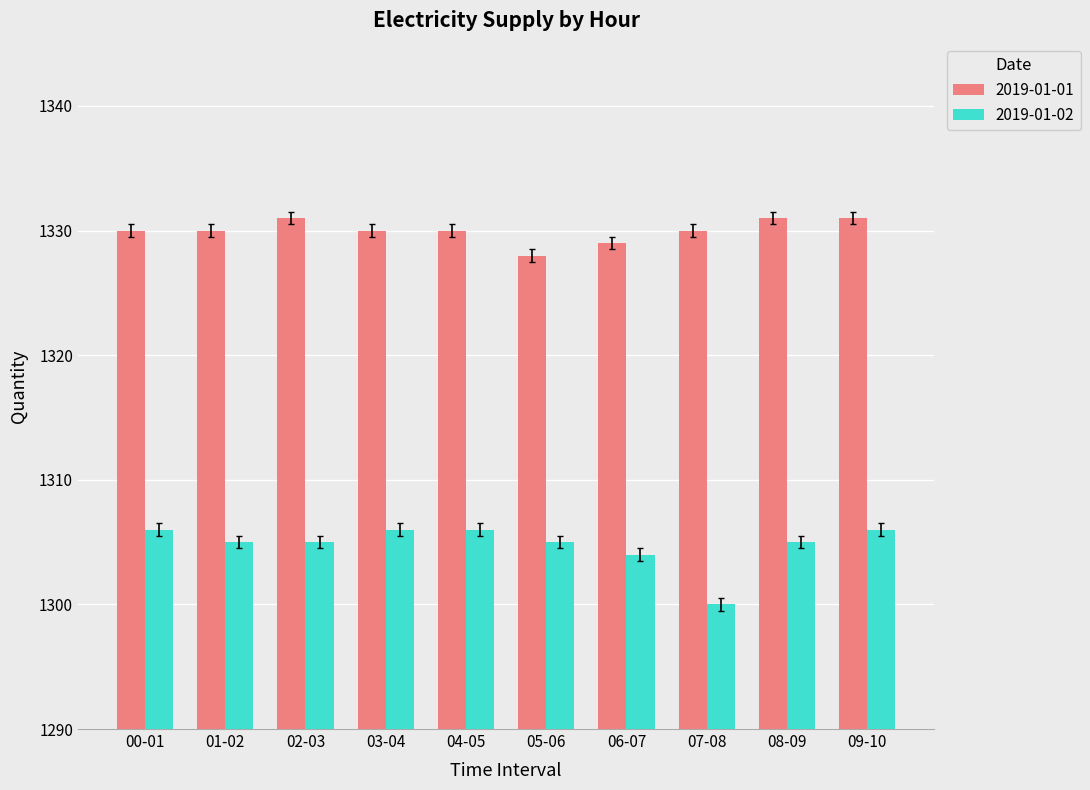

What is the value of the 2019-01-02 bar at the 10th from the left?

1306